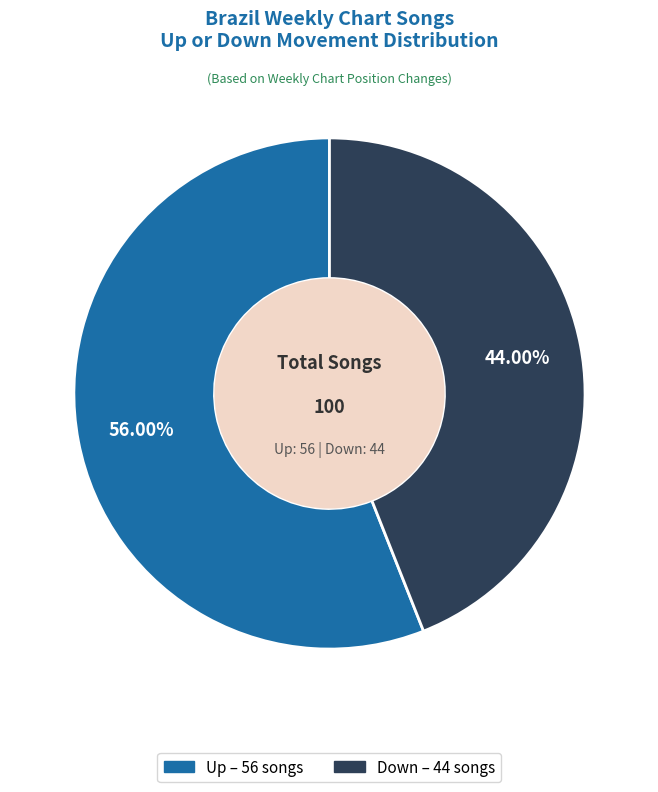

Is there any slice that represents more than half of the pie?

Yes